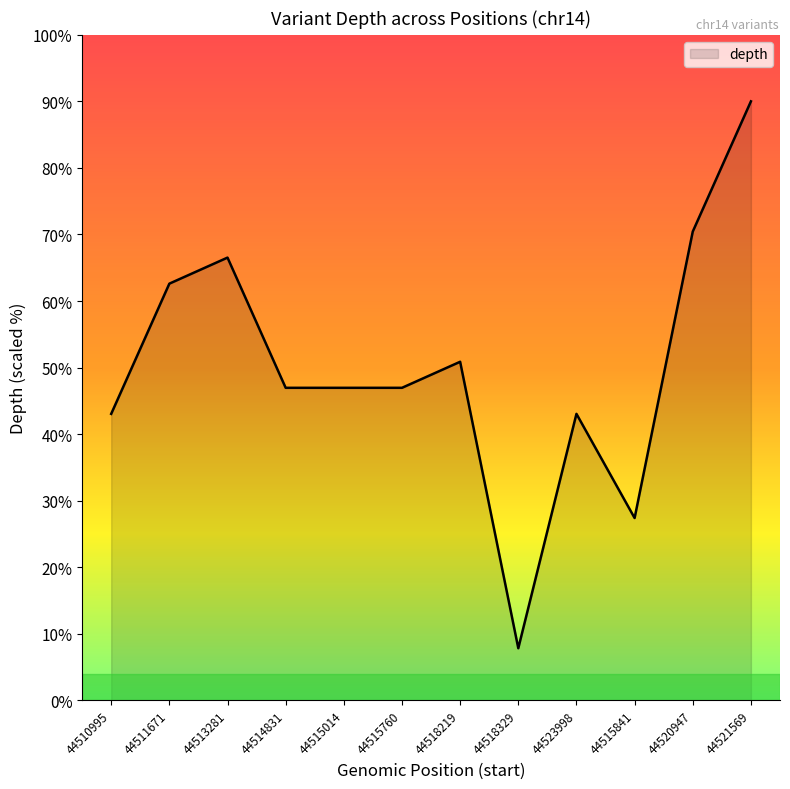

The chart shows a value of 43.0 at 44510995. True or false?

True